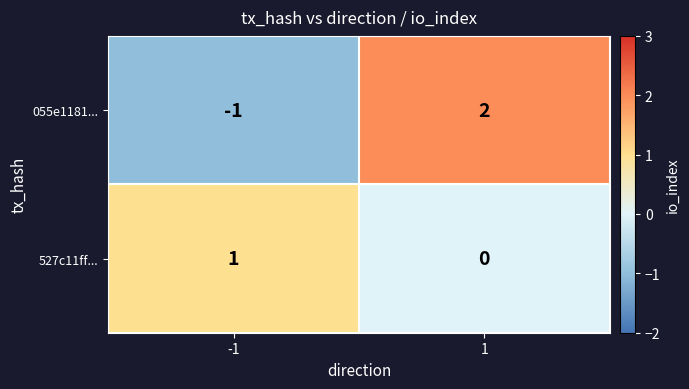

Which series changed the most between -1 and 1?

055e1181...